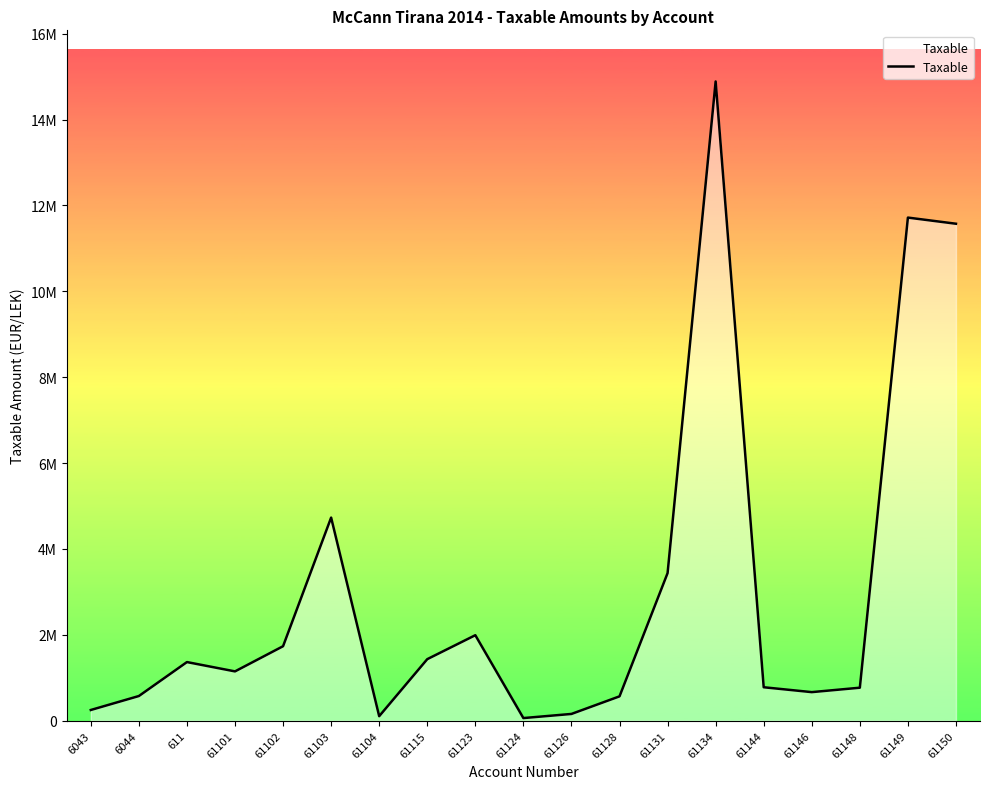

Does the chart display data point markers on the line(s)?

No